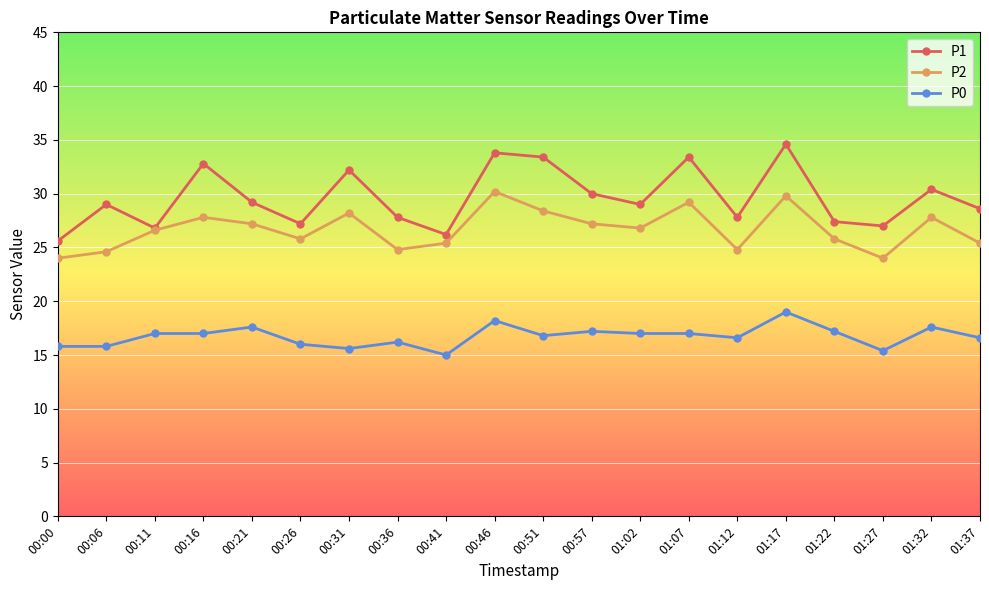

Which category has the lowest value across all series?

00:41